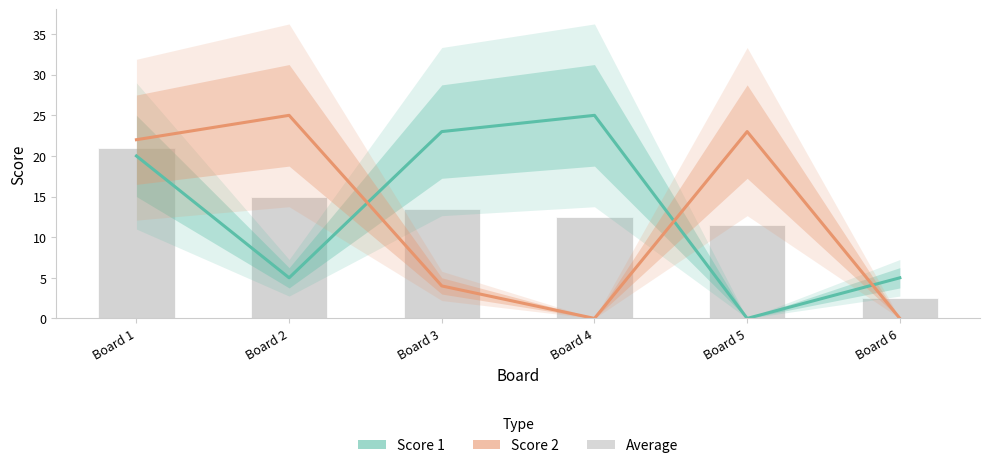

What is the sum of all Average values?

76.0